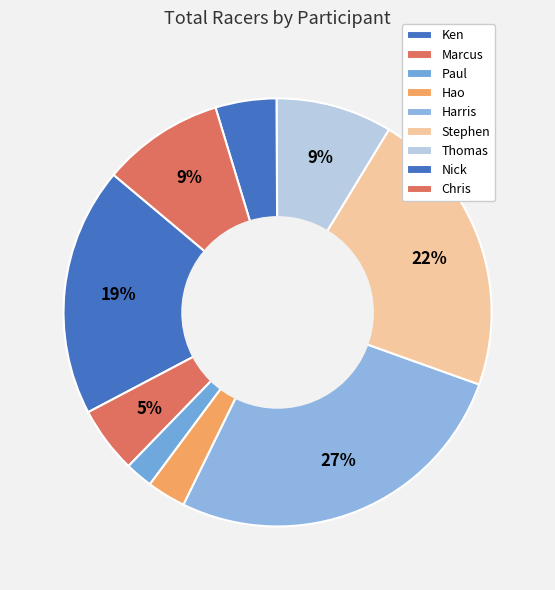

Count the number of slices in the pie.

9